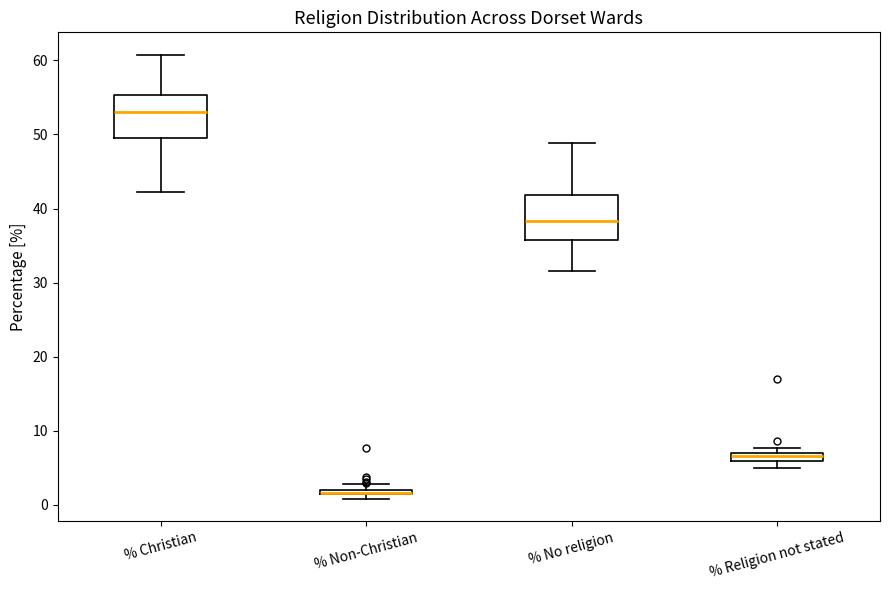

Where is the upper edge of the box for % Religion not stated on the y-axis? The values are not printed on the chart, so give them approximately, as read against the axis.

7